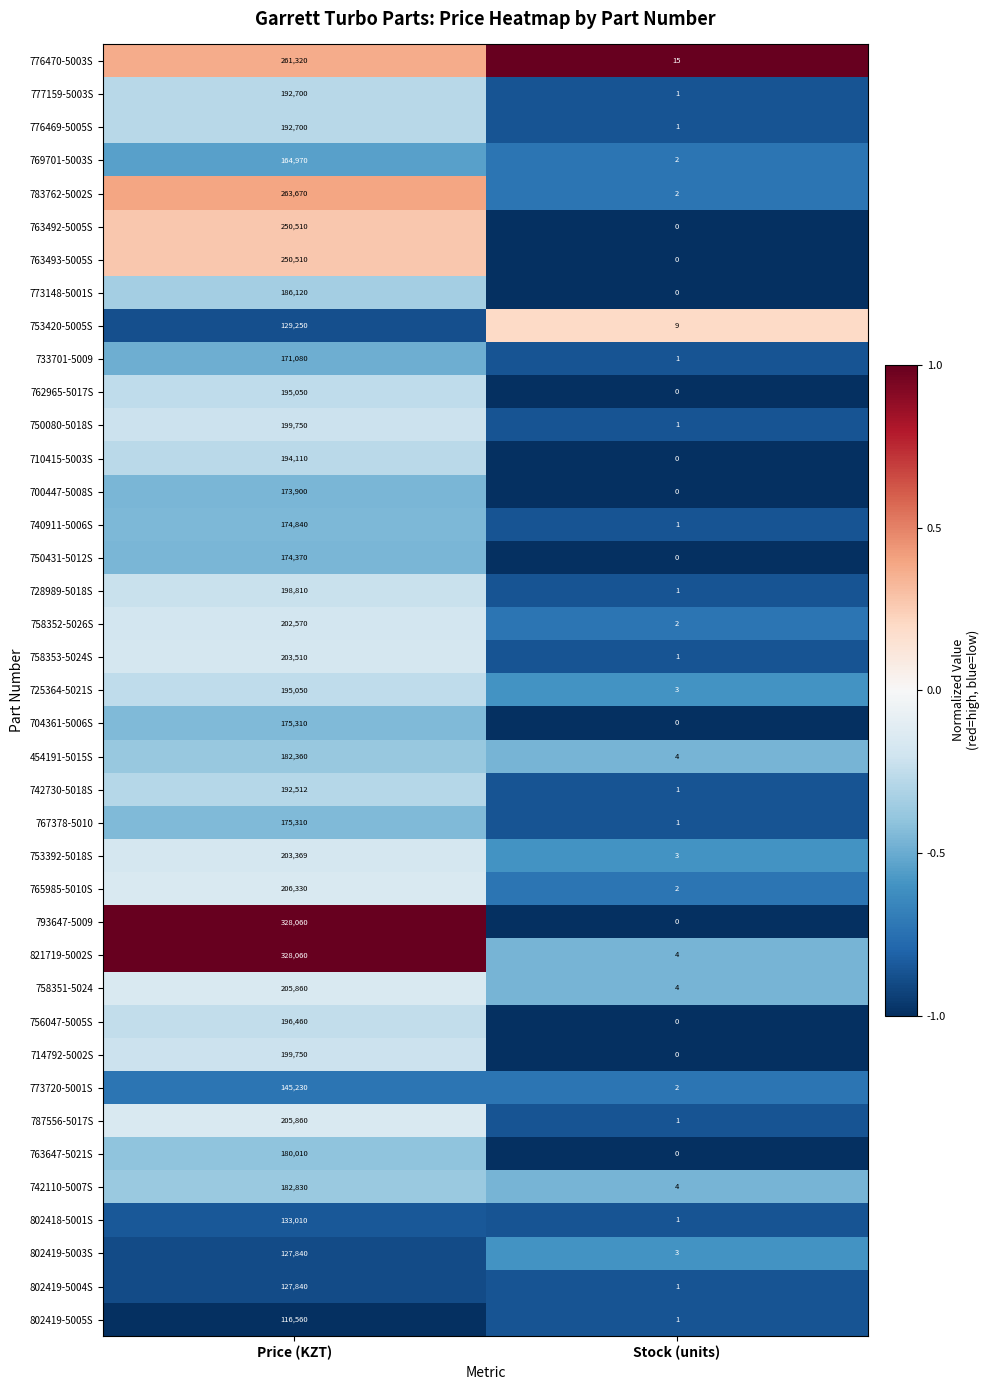

Rank the categories by 793647-5009 value from lowest to highest.

Stock (units), Price (KZT)